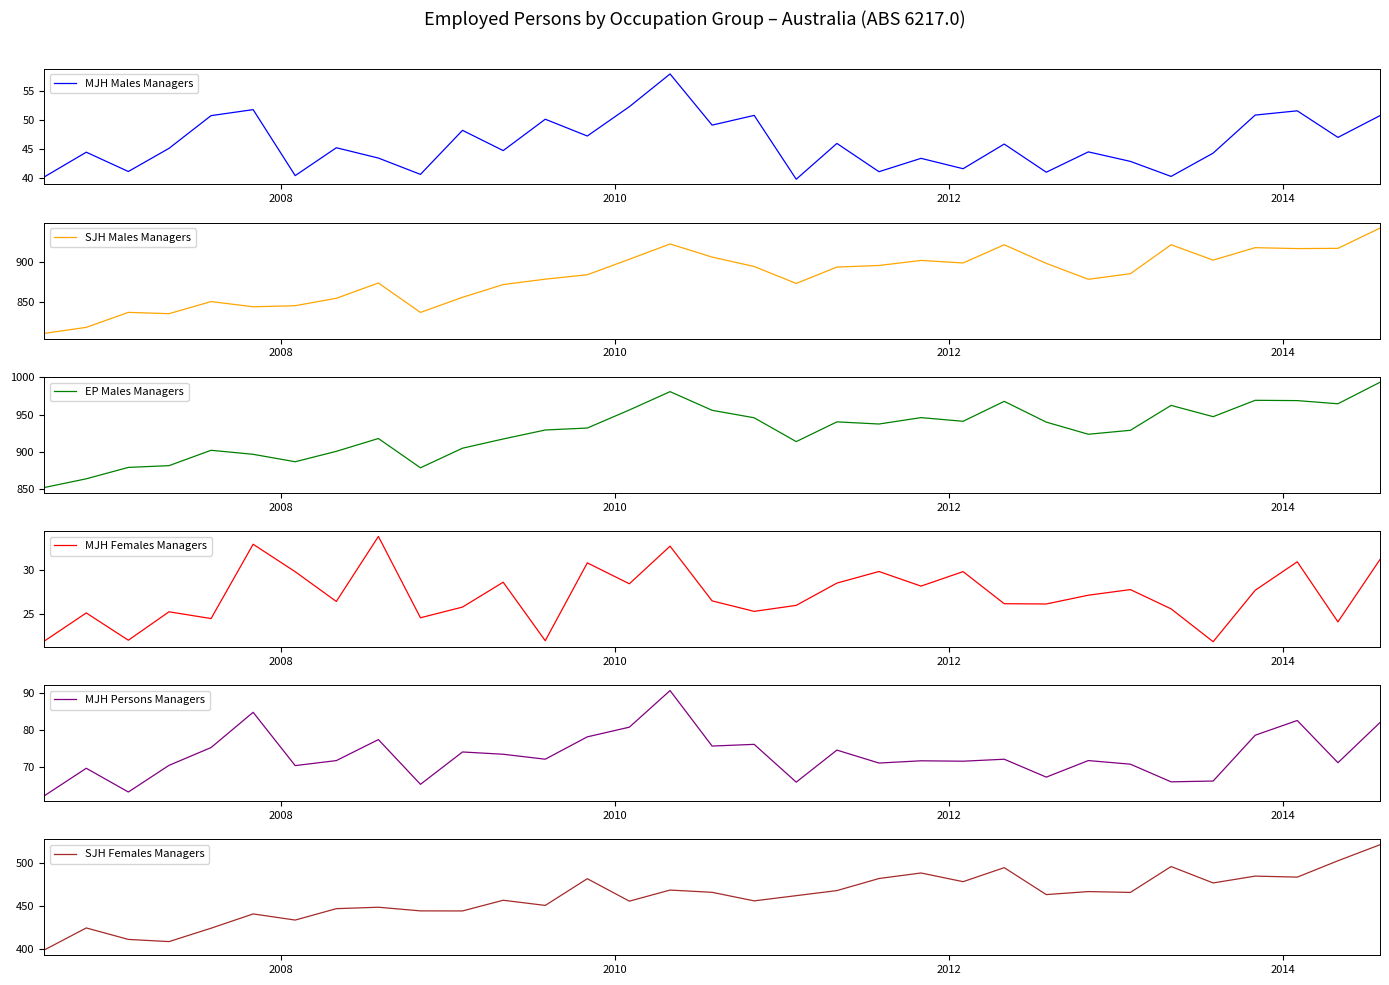

In SJH Females Managers, how many points are higher than both neighbors (excluding endpoints)?

11